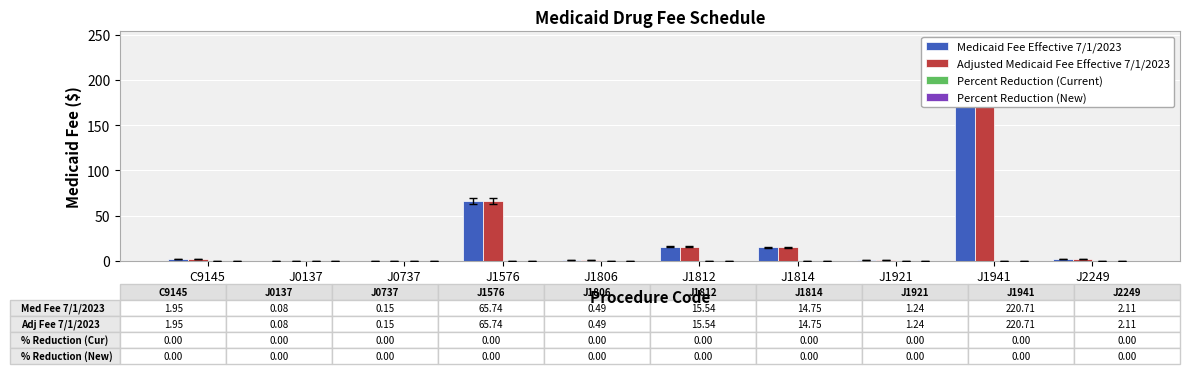

List the labels in order of Adjusted Medicaid Fee Effective 7/1/2023 value, smallest first.

J0137, J0737, J1806, J1921, C9145, J2249, J1814, J1812, J1576, J1941